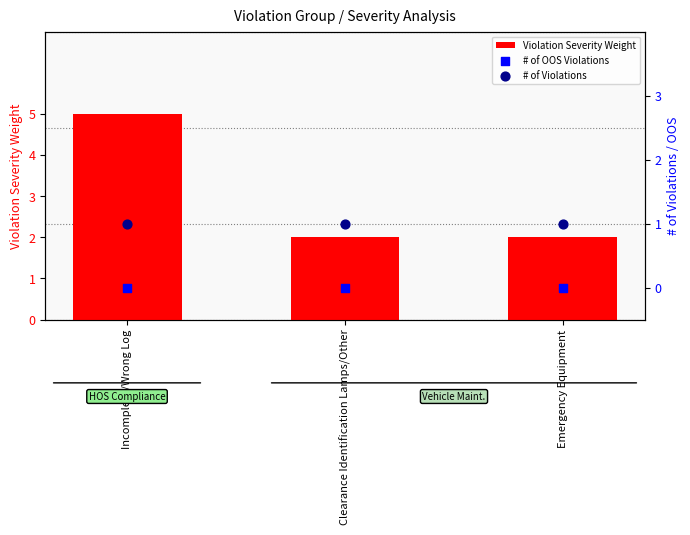

What are all the series names shown in the legend?

Violation Severity Weight, # of OOS Violations, # of Violations